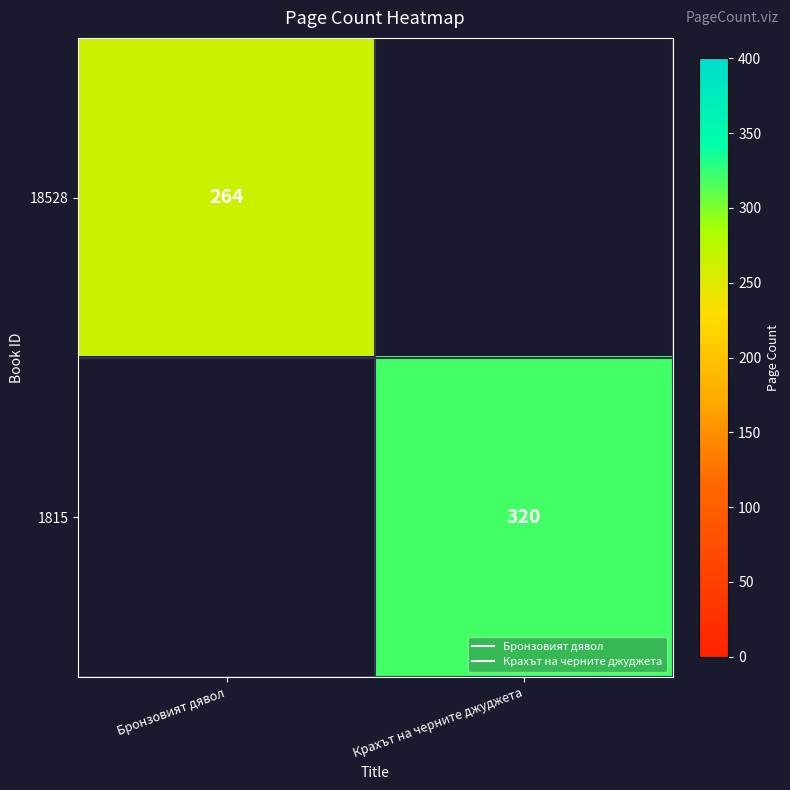

At Крахът на черните джуджета, list the series in order from largest to smallest.

18528, 1815